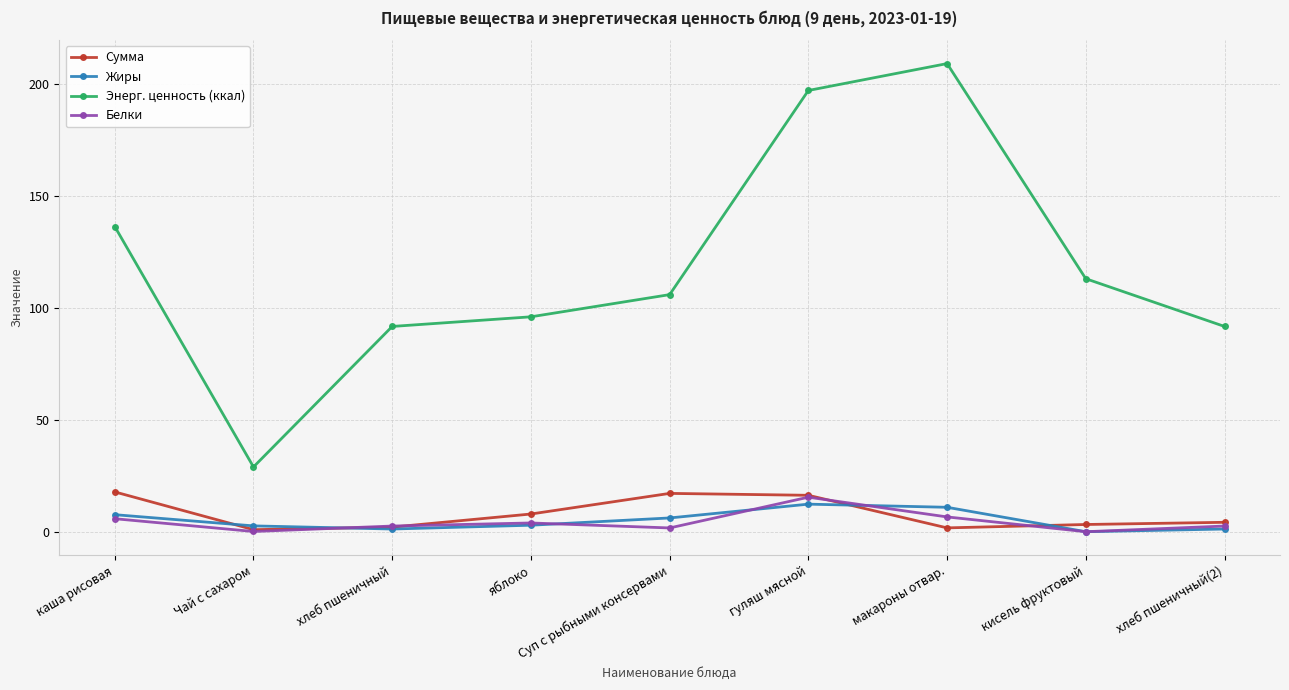

At which label does Энерг. ценность (ккал) reach its minimum?

Чай с сахаром